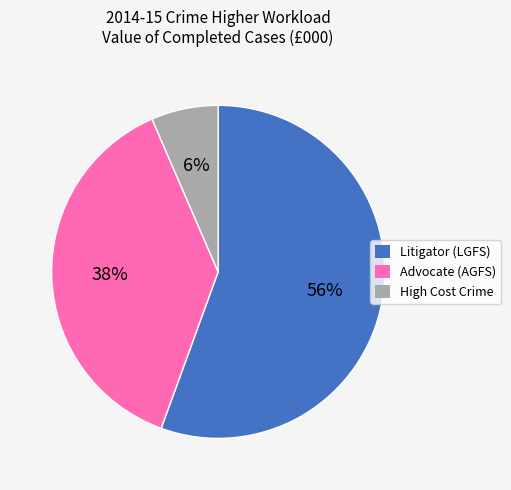

How many segments does this pie chart have?

3